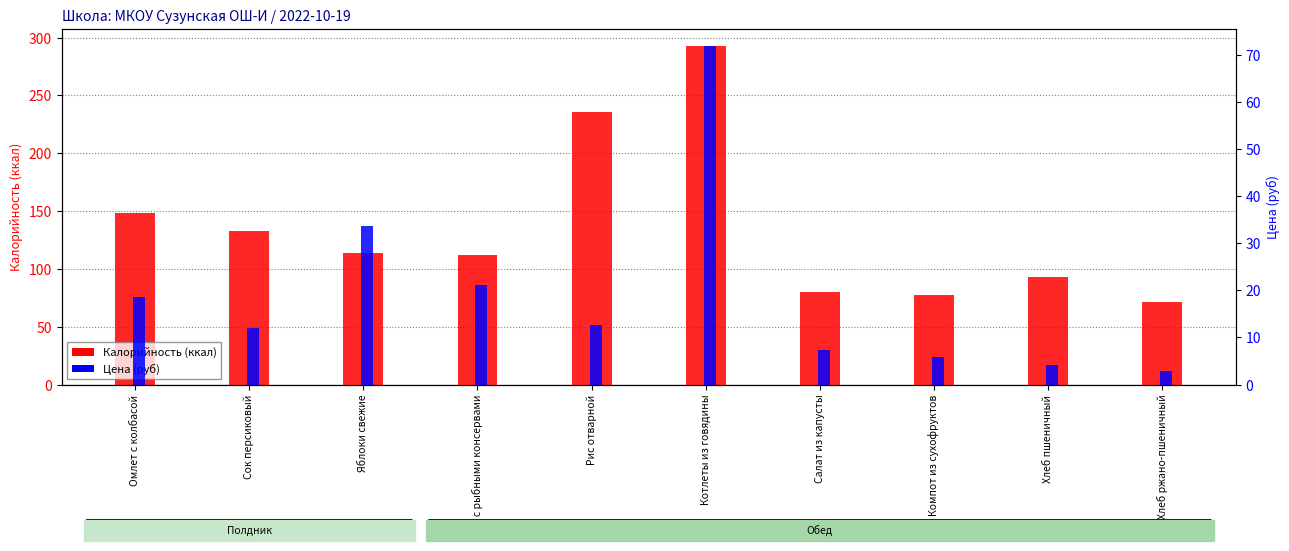

Where does the Калорийность series first go above 114?

Омлет с колбасой